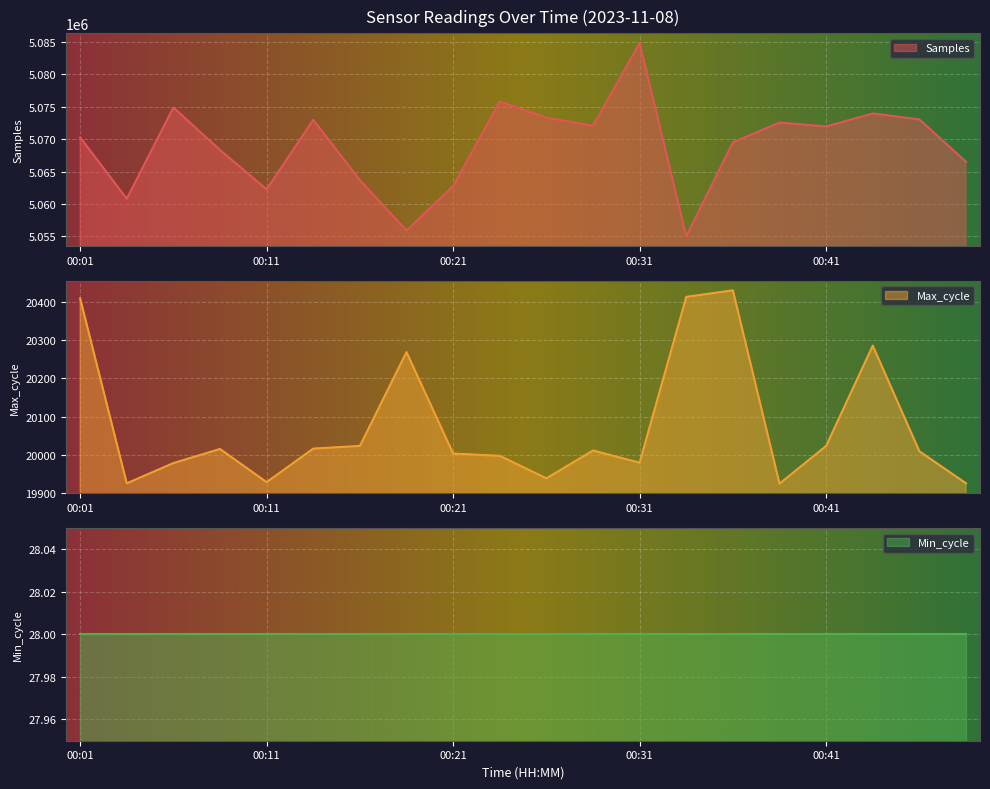

What is the value of the Samples point at the 5th from the left?

5062253